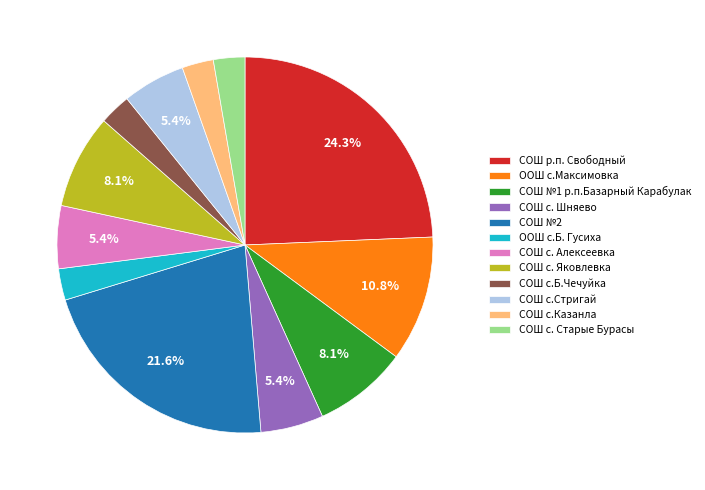

Approximately how many times larger is the value at СОШ с. Старые Бурасы compared to СОШ с.Стригай?

0.5